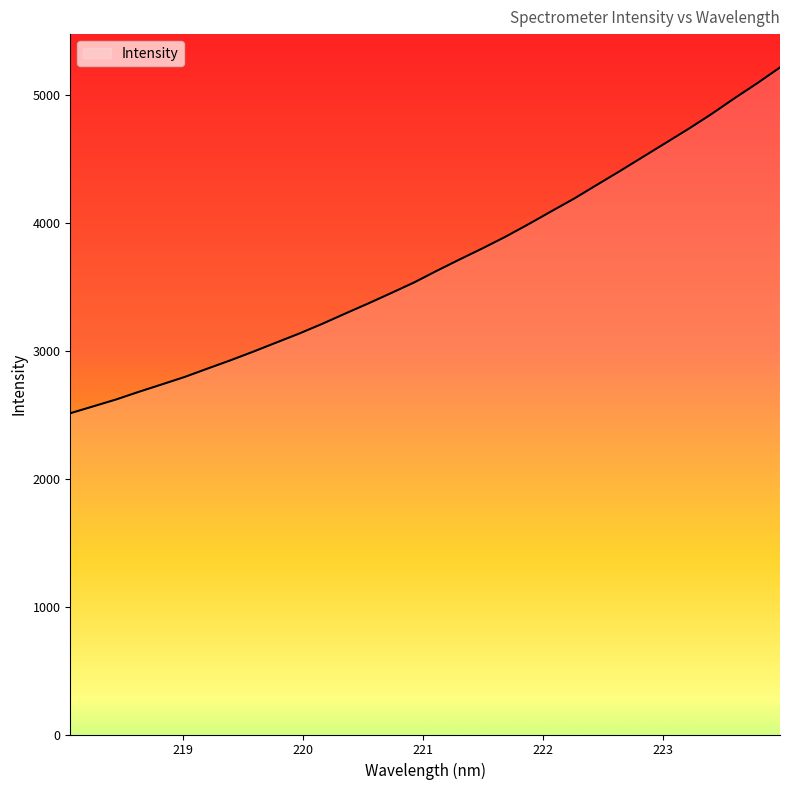

How many distinct data groups are displayed?

1